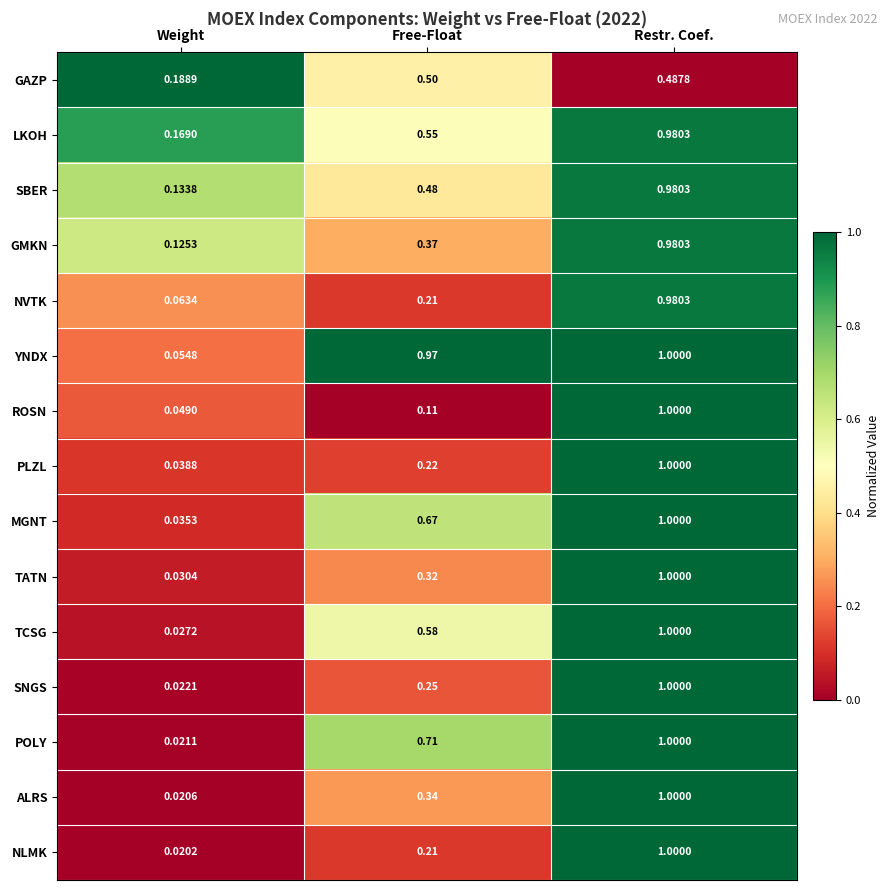

Which series has the largest range (max minus min)?

NLMK